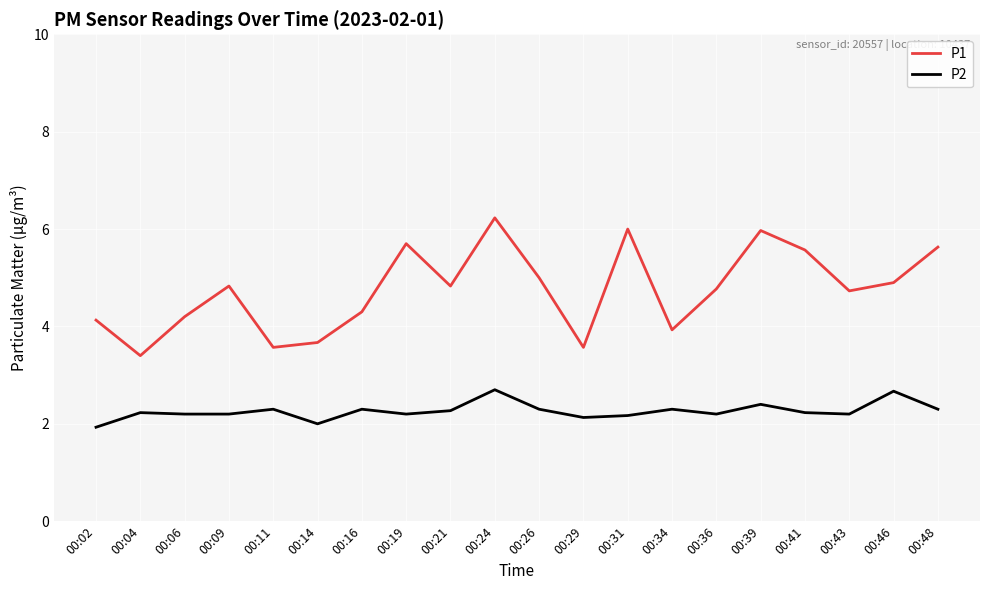

True or false: P2 and P1 intersect in this chart.

False